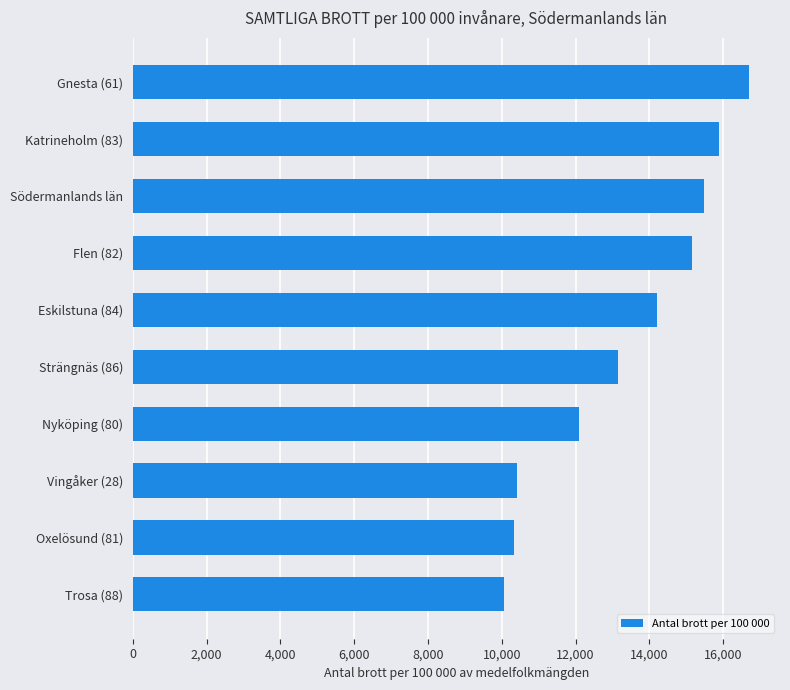

What is the smallest value displayed?

10066.6